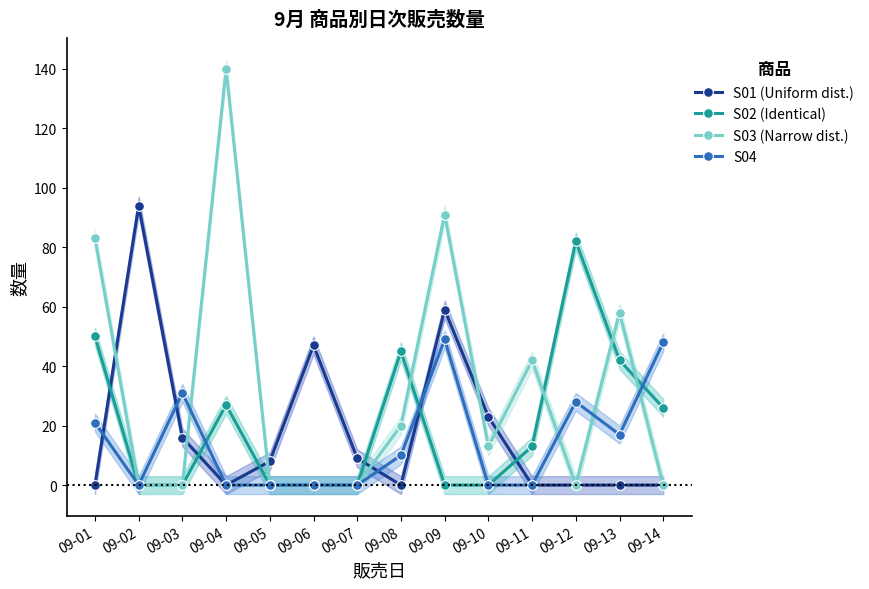

How many times do S01 (Uniform dist.) and S04 cross each other?

4